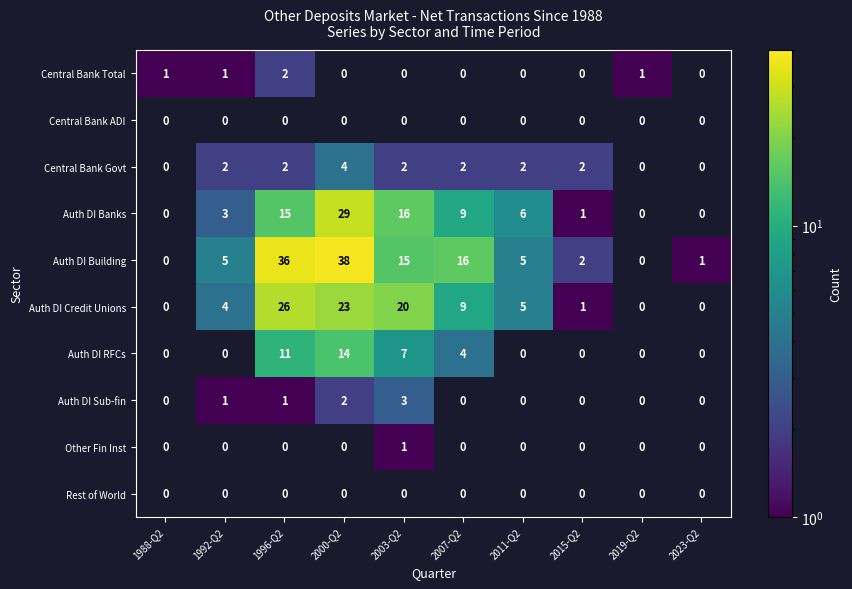

The value of Central Bank Govt at 2007-Q2 is 2. True or false?

True